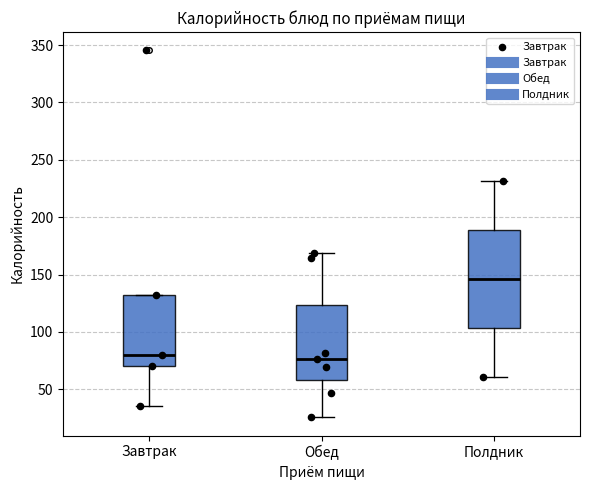

Reading left to right, read every box against the y-axis: the position of its median line, the range the box covers, and the ends of its whiskers. The values are not printed on the chart, so give them approximately, as read against the axis.

Завтрак: median 80, box 70 to 130, whiskers 35 to 130
Обед: median 75, box 60 to 125, whiskers 25 to 170
Полдник: median 145, box 105 to 190, whiskers 60 to 230